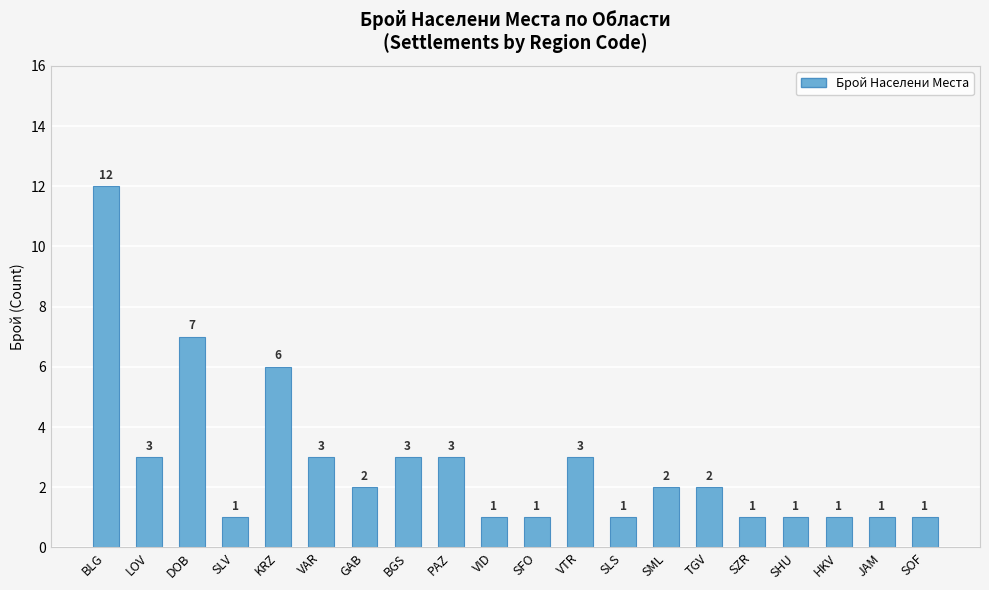

Between KRZ and BGS, which is larger?

KRZ